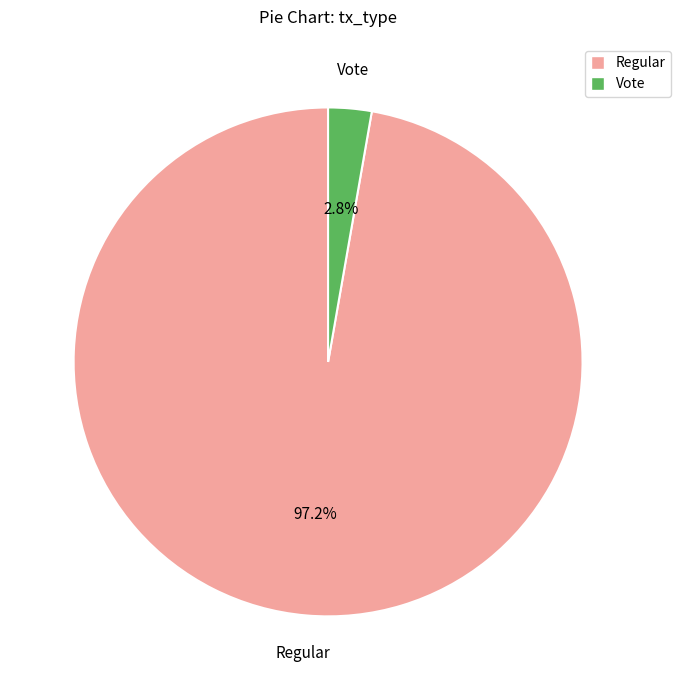

To the nearest percent, what is the difference between the largest and smallest slice percentages?

94%